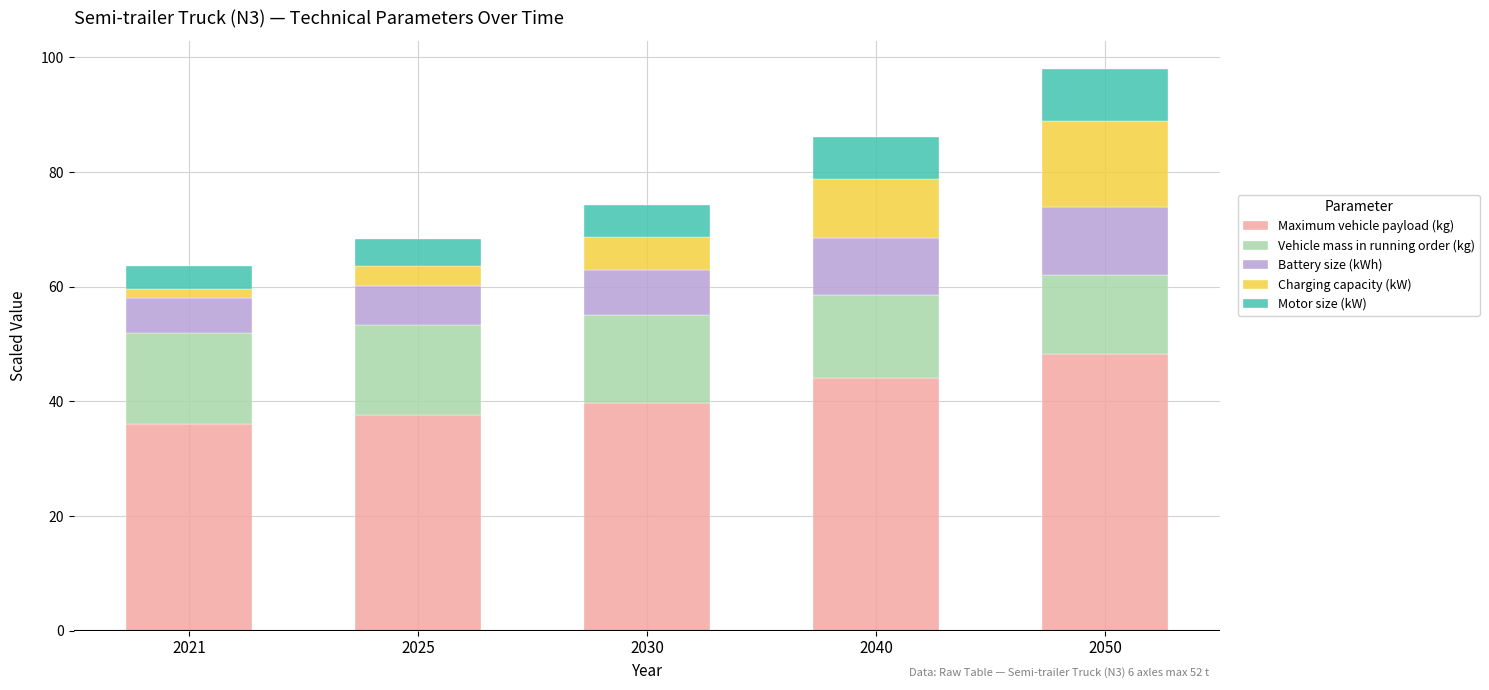

What are all the series names shown in the legend?

Maximum vehicle payload (kg), Vehicle mass in running order (kg), Battery size (kWh), Charging capacity (kW), Motor size (kW)